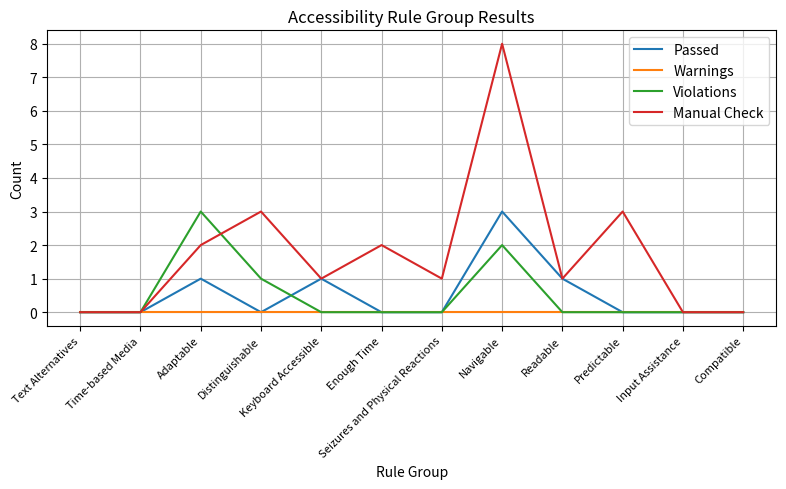

What is the maximum value shown in the chart?

8